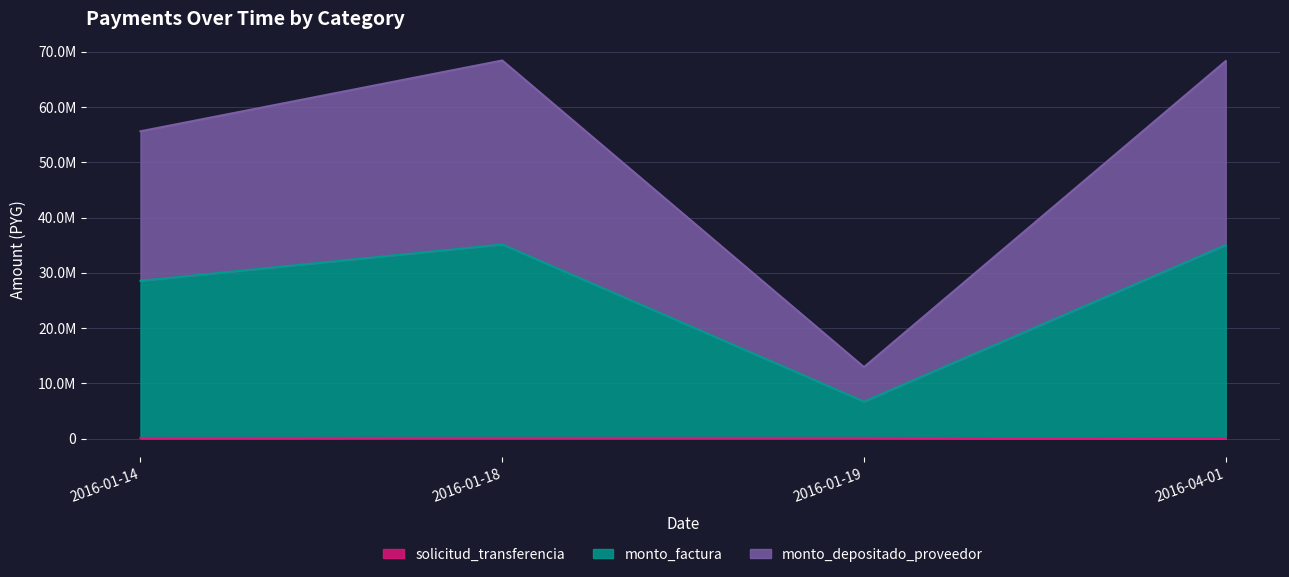

What position from the right is 2016-01-19?

2